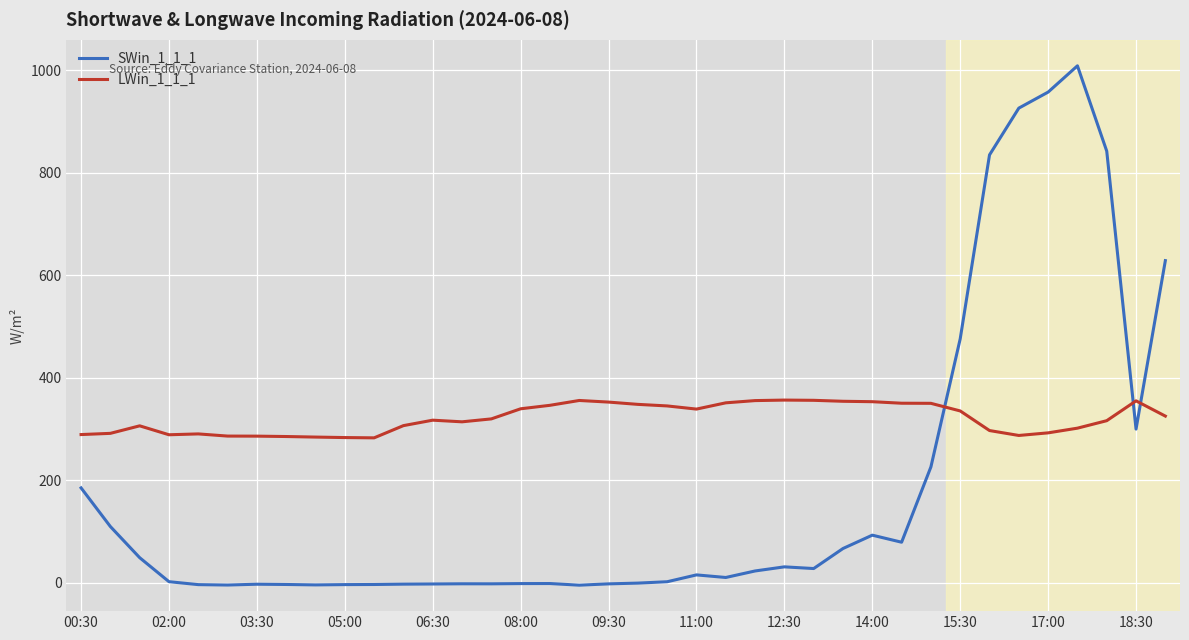

How many intersections are there between SWin_1_1_1 and LWin_1_1_1?

3